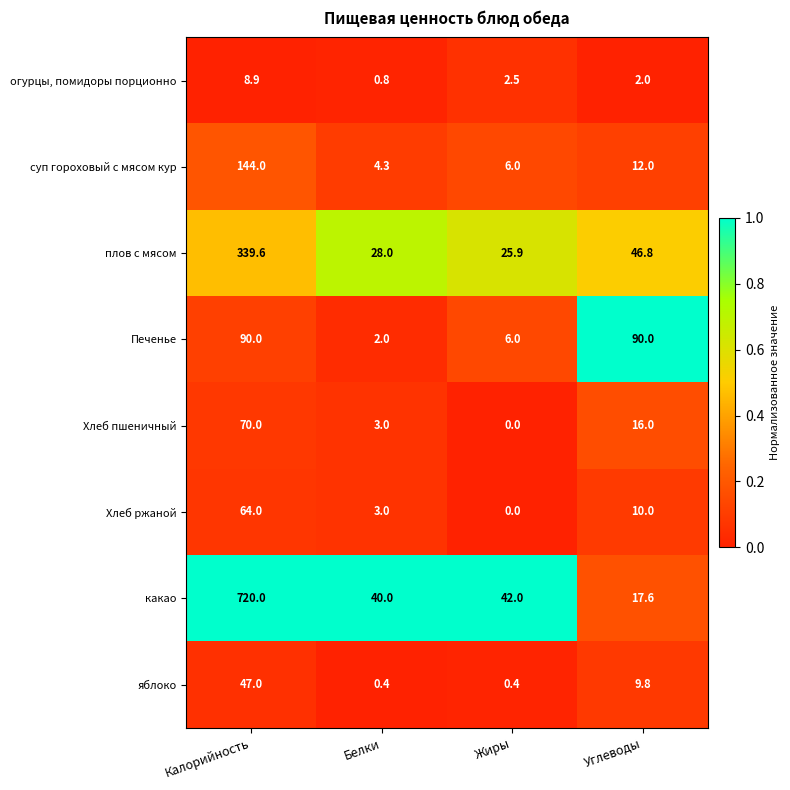

Between Белки and Жиры, which series saw the biggest shift?

Печенье